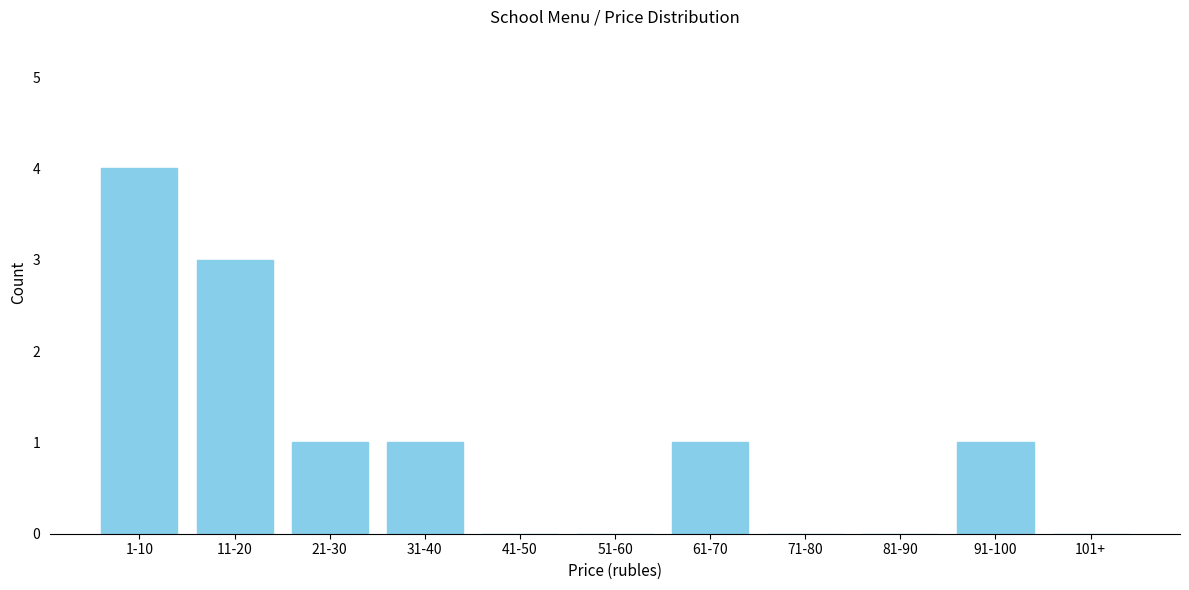

Reading left to right, list all the values displayed in this chart.

1-10=4	11-20=3	21-30=1	31-40=1	41-50=0	51-60=0	61-70=1	71-80=0	81-90=0	91-100=1	101+=0